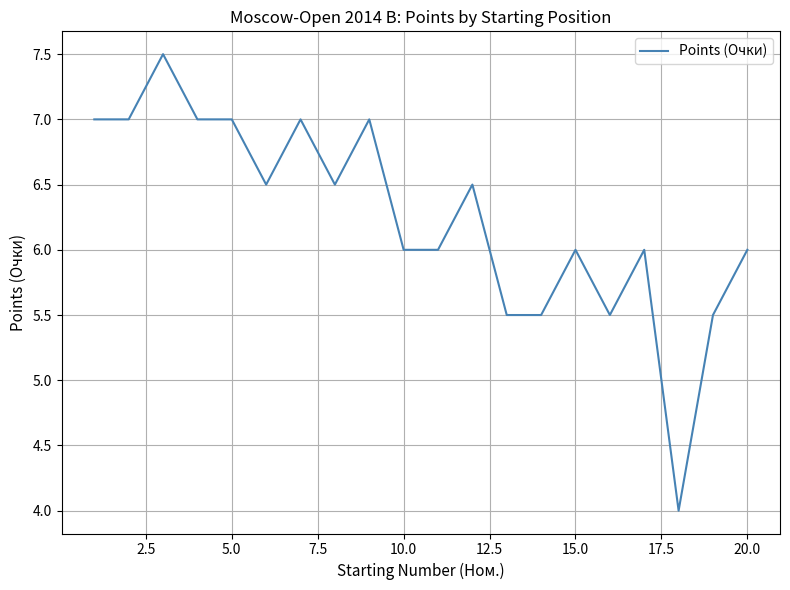

What is the minimum value shown in the chart?

4.0